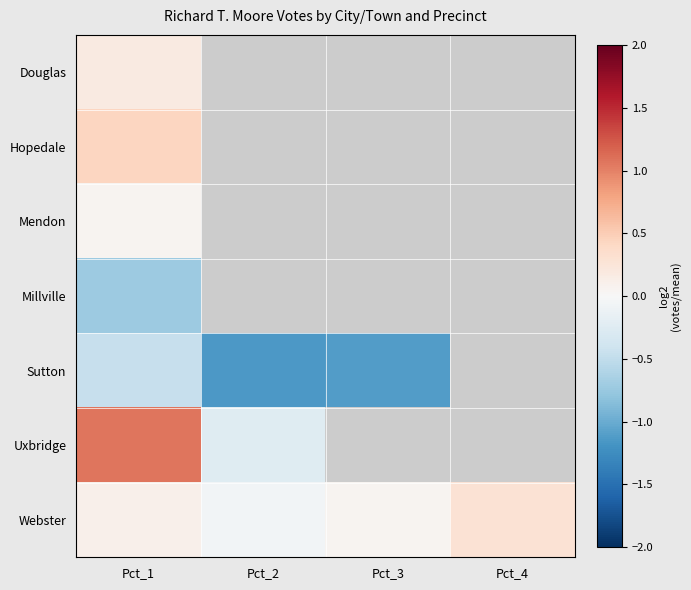

Which series has the largest range (max minus min)?

Uxbridge